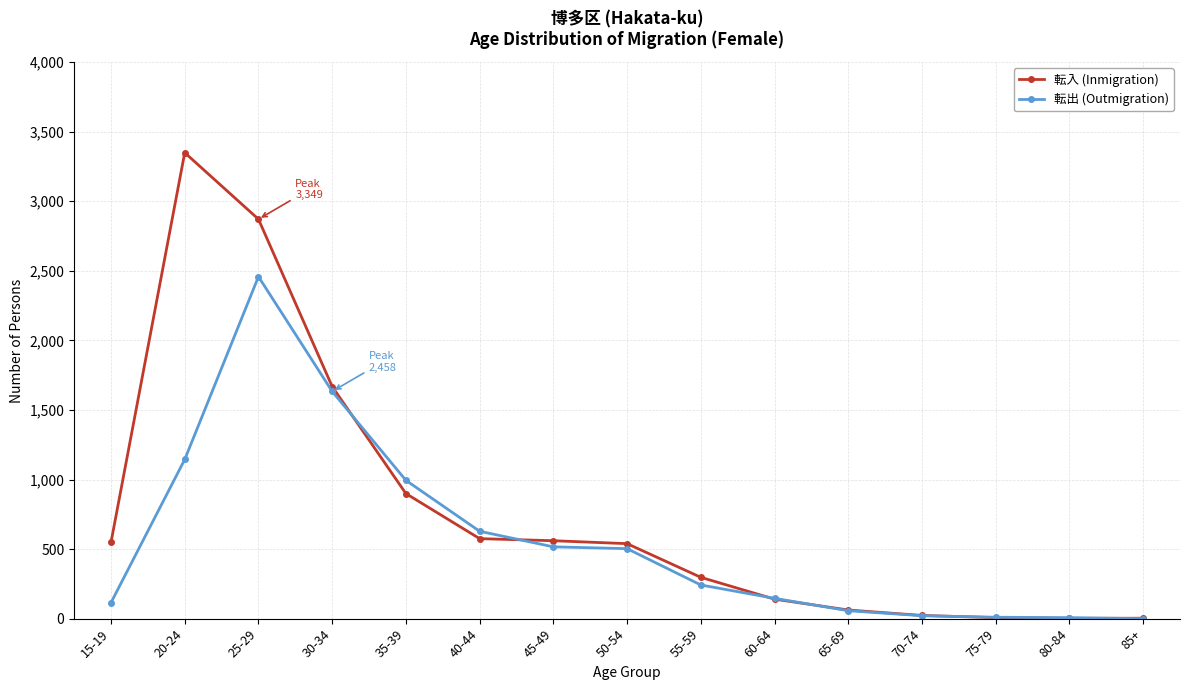

Count the number of data series in this chart.

2